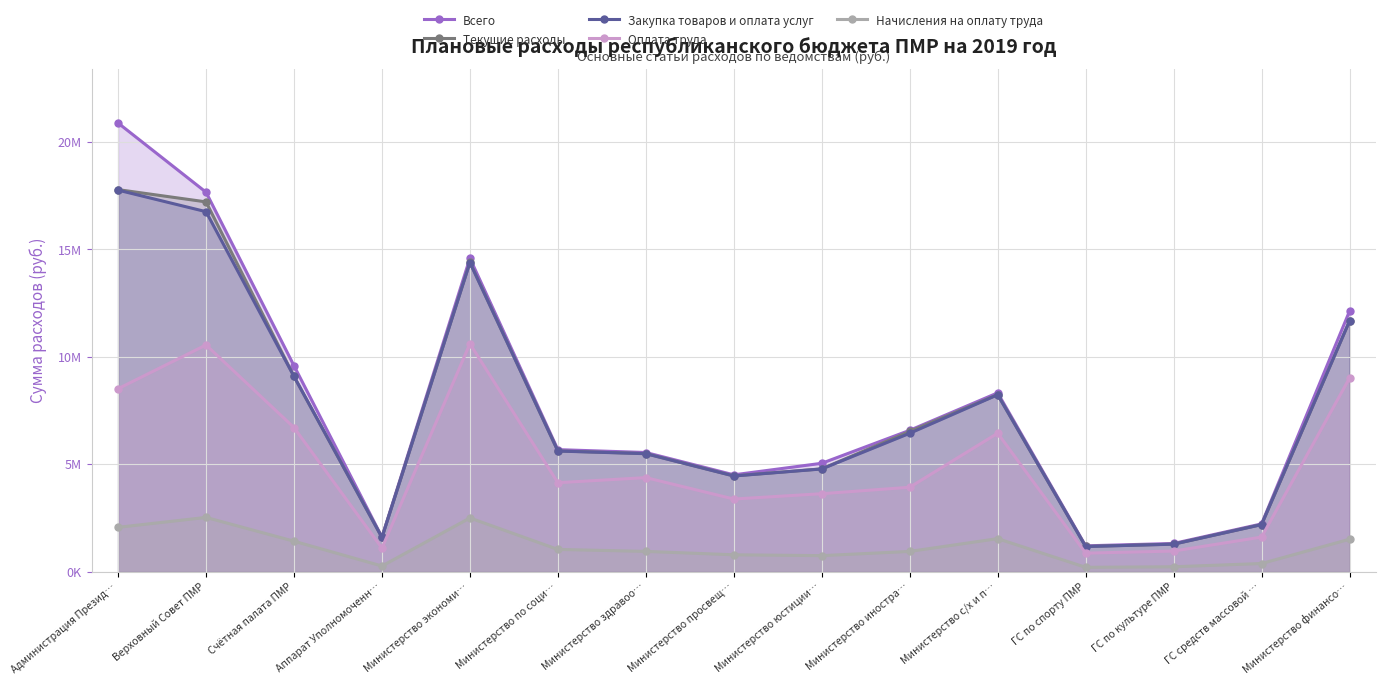

What are all the series names shown in the legend?

Всего, Текущие расходы, Закупка товаров и оплата услуг, Оплата труда, Начисления на оплату труда